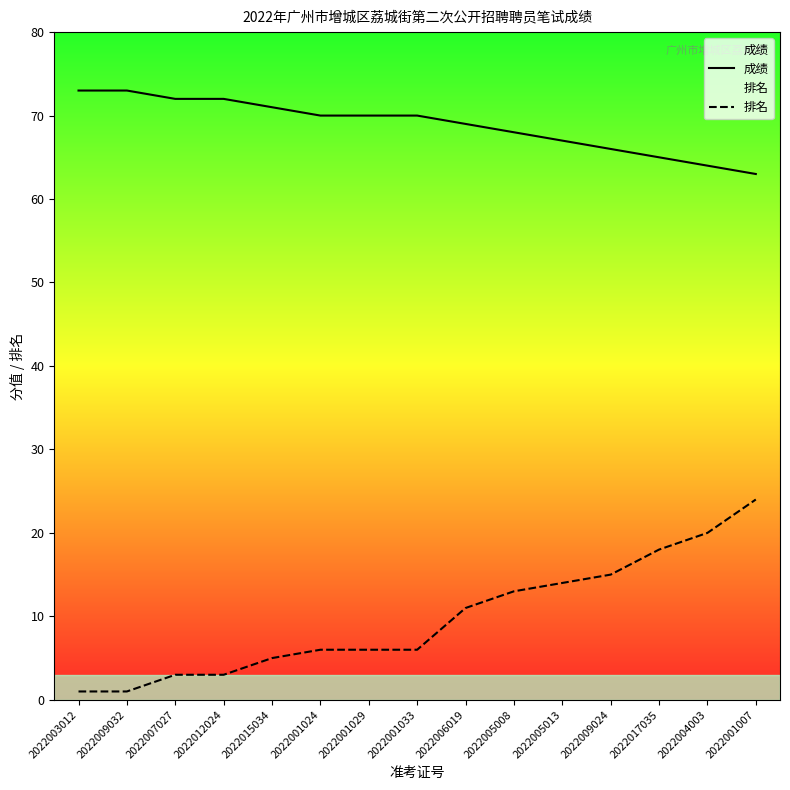

Which category has the lowest value across all series?

2022003012